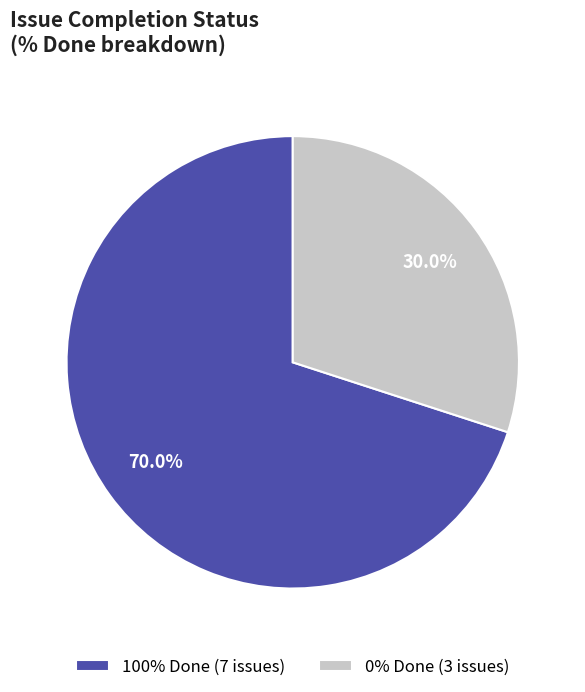

How many segments does this pie chart have?

2